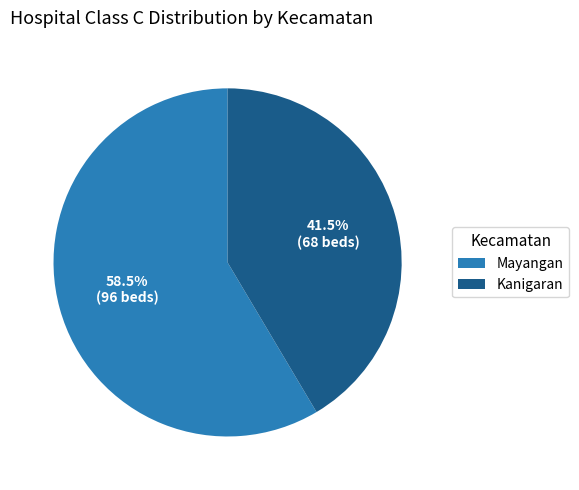

Rank the categories by value from highest to lowest.

Mayangan, Kanigaran